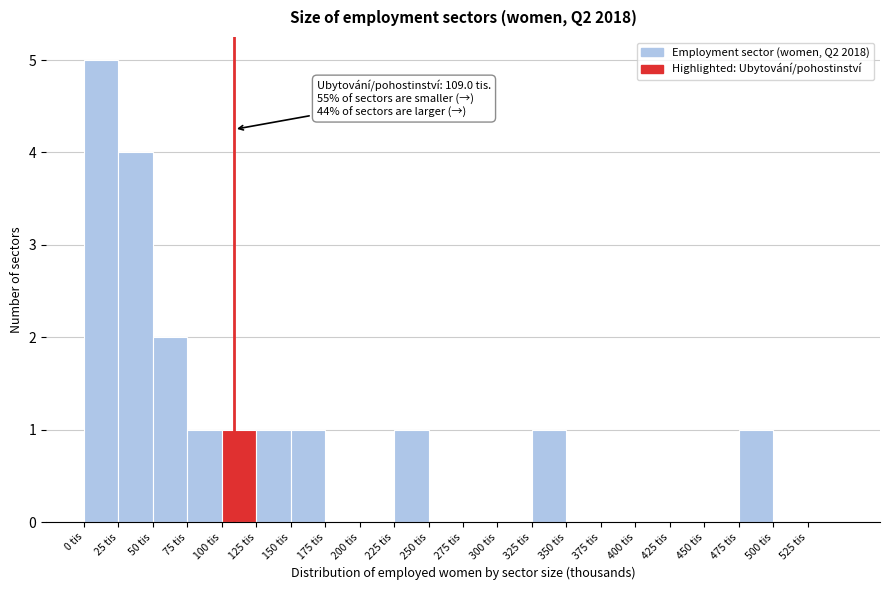

Over which range of the x-axis is the bar tallest?

0 to 25